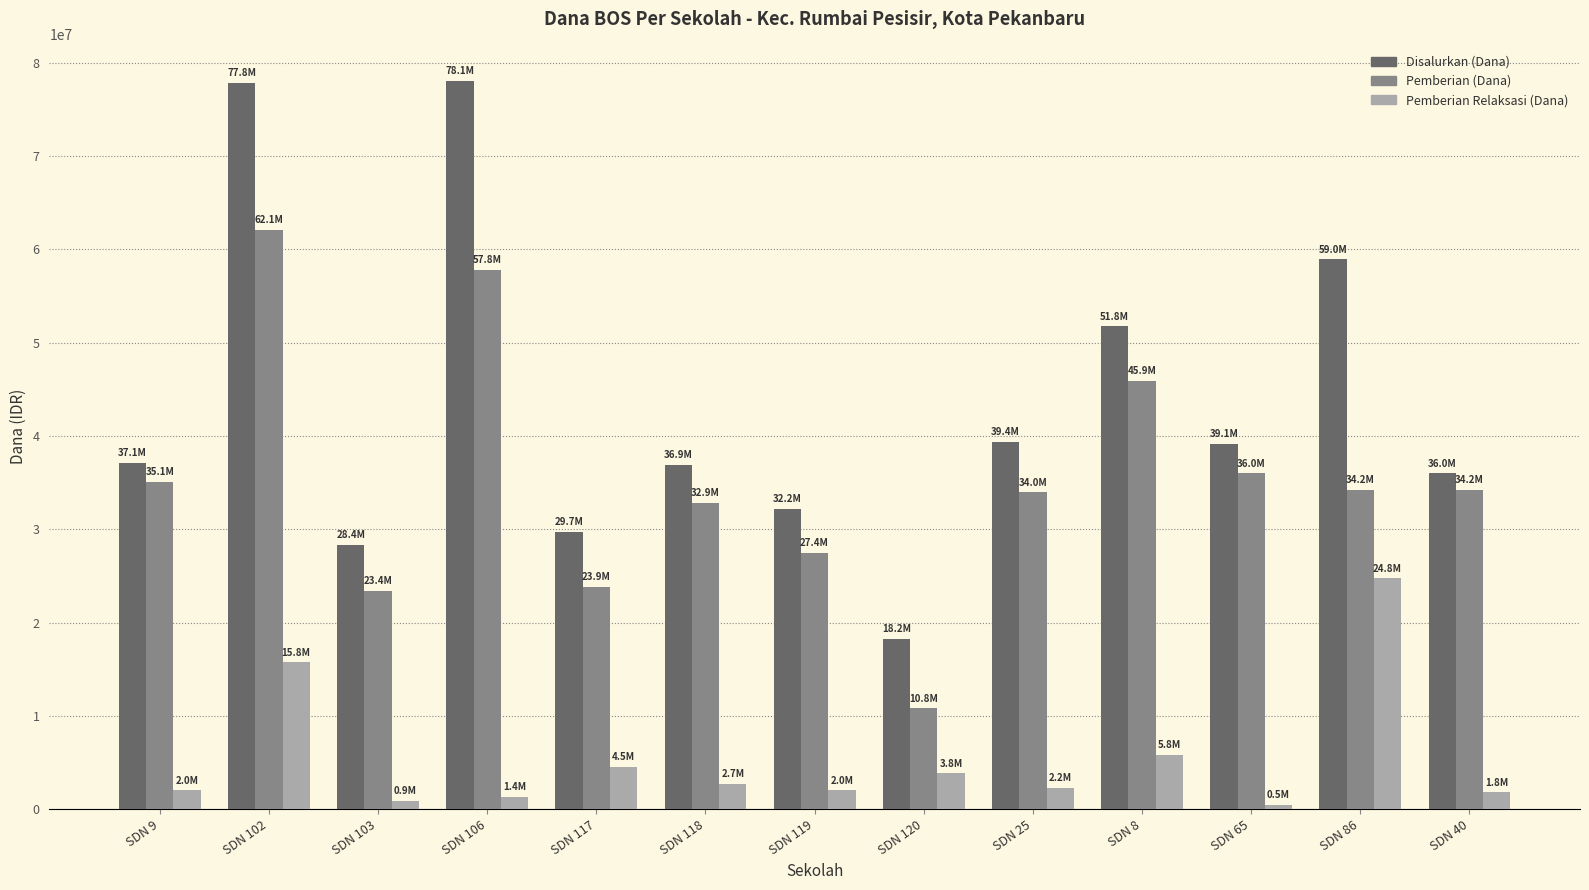

At how many categories does at least one series exceed 74741377?

2